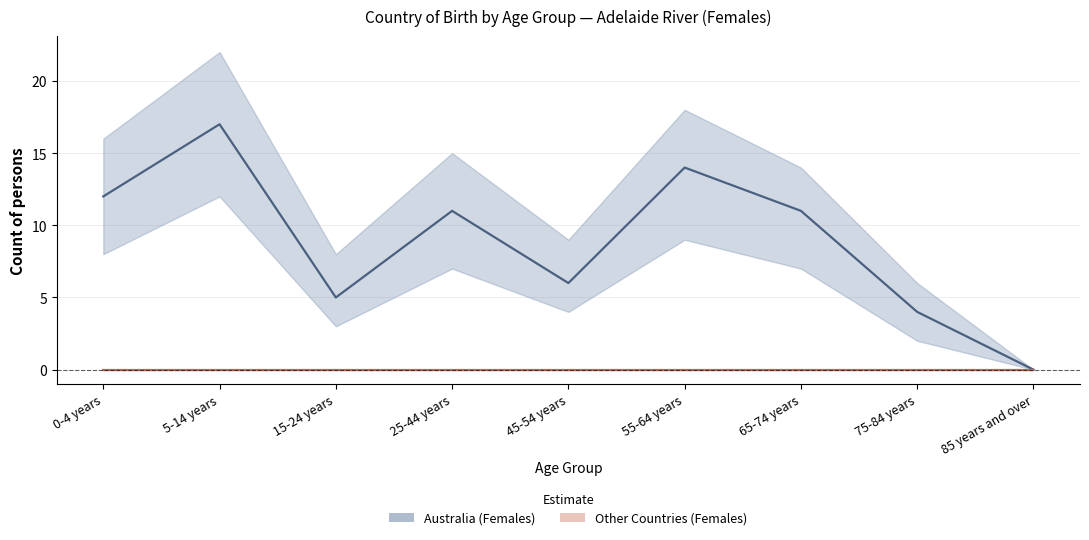

What is the label of the 7th point from the left?

65-74 years